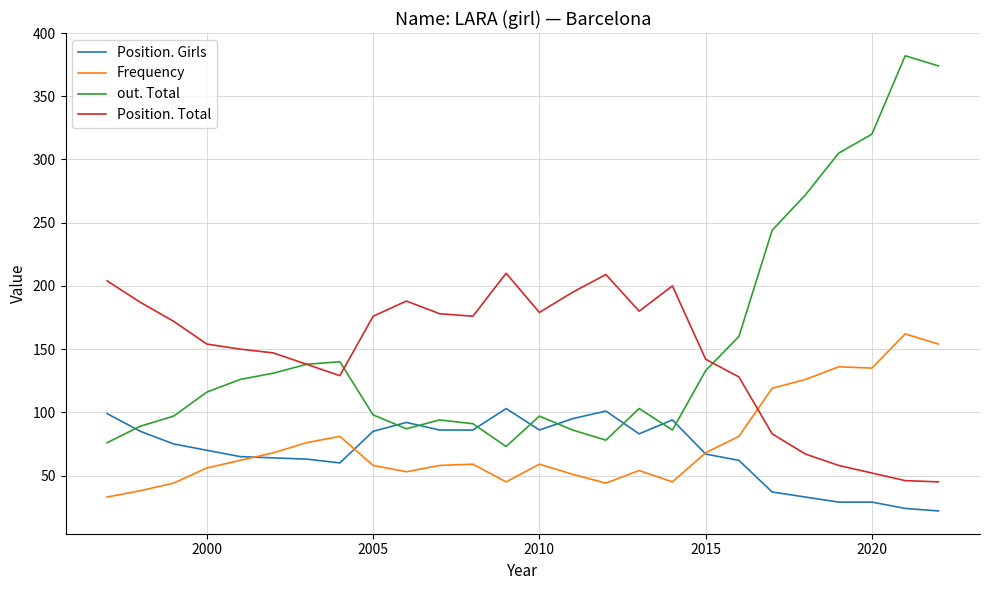

Which series has the widest spread of values?

out. Total